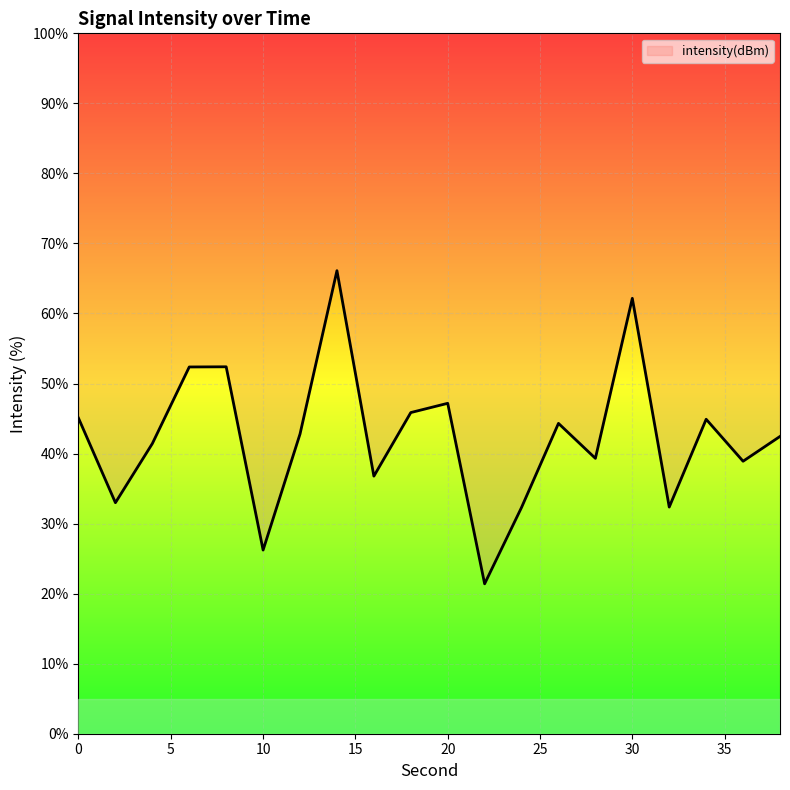

What is the smallest value displayed?

21.4